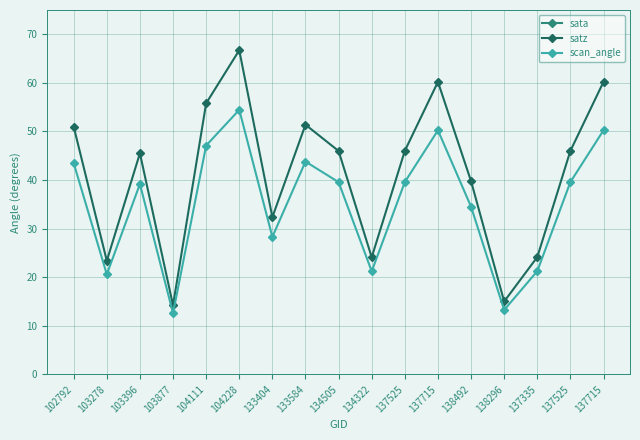

What is the sum of the satz values at 134505 and 133404?

78.3